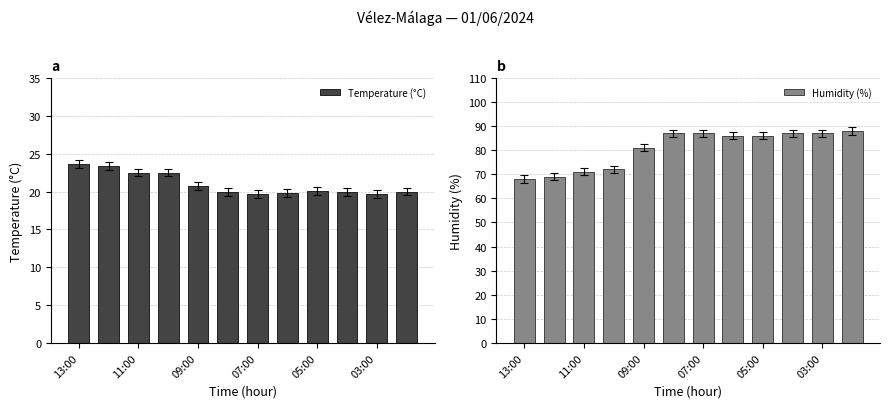

True or false: Temperature (°C) has a value of 28.9 at 07:00.

False